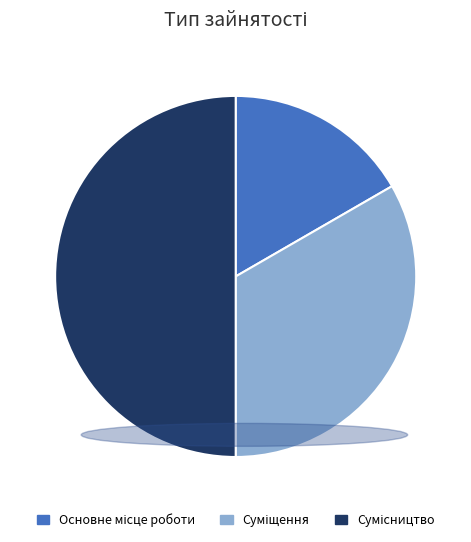

What is the smallest slice in the pie chart?

Основне місце роботи